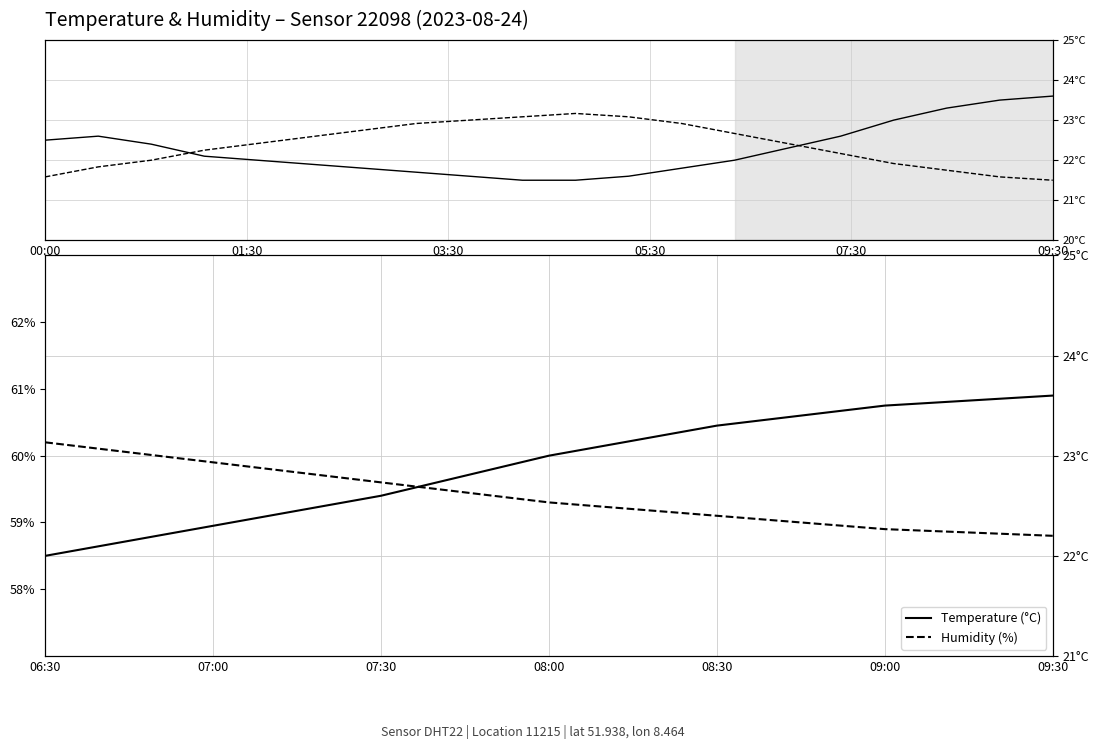

Rank the series by their average value, from highest to lowest.

humidity, temperature